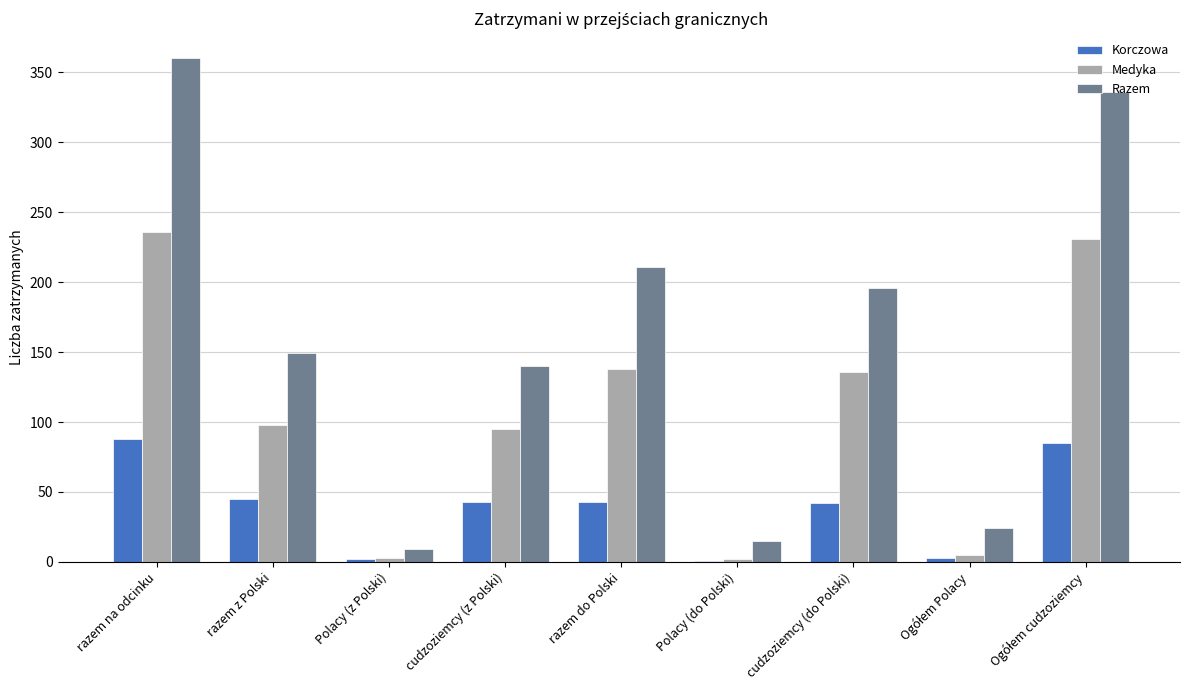

Is the value of Medyka at razem z Polski greater than the value of Korczowa at Polacy (z Polski)?

Yes